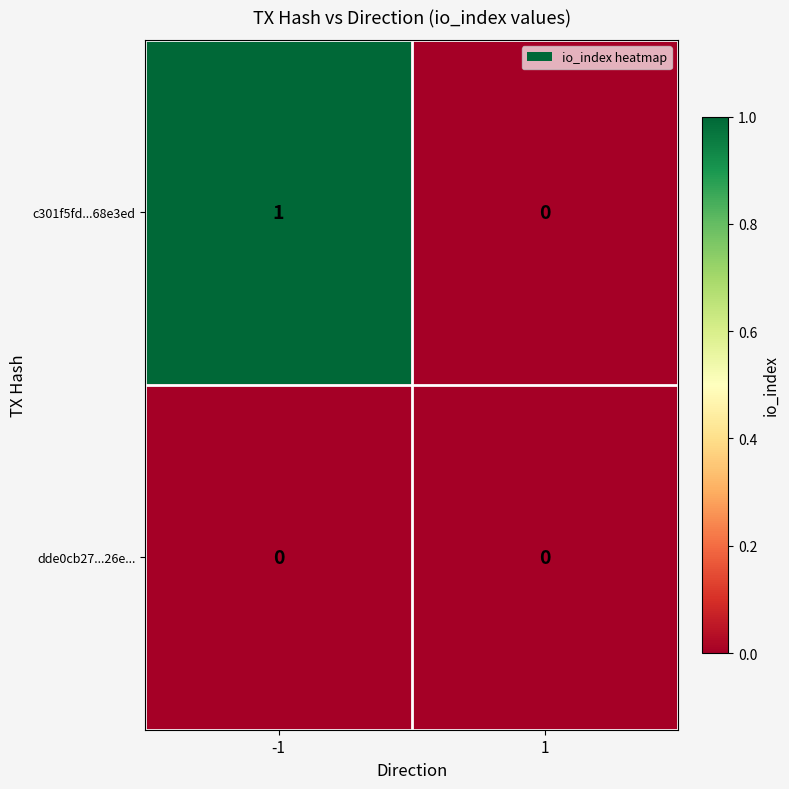

How many categories are shown in the chart?

2